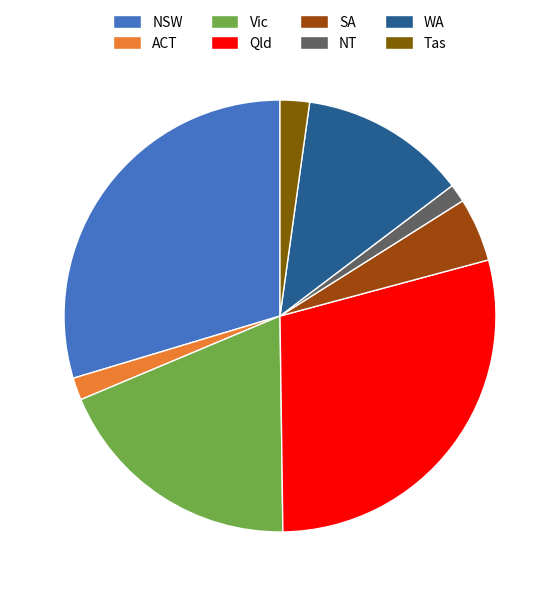

Which category has the biggest portion of the pie?

NSW